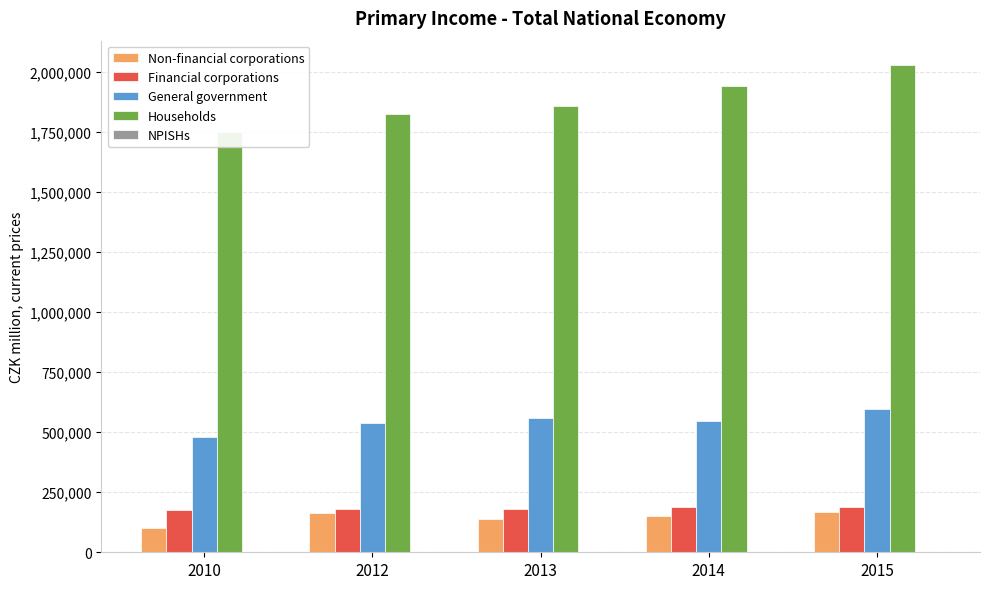

At which category does the chart reach its peak across all series?

2015